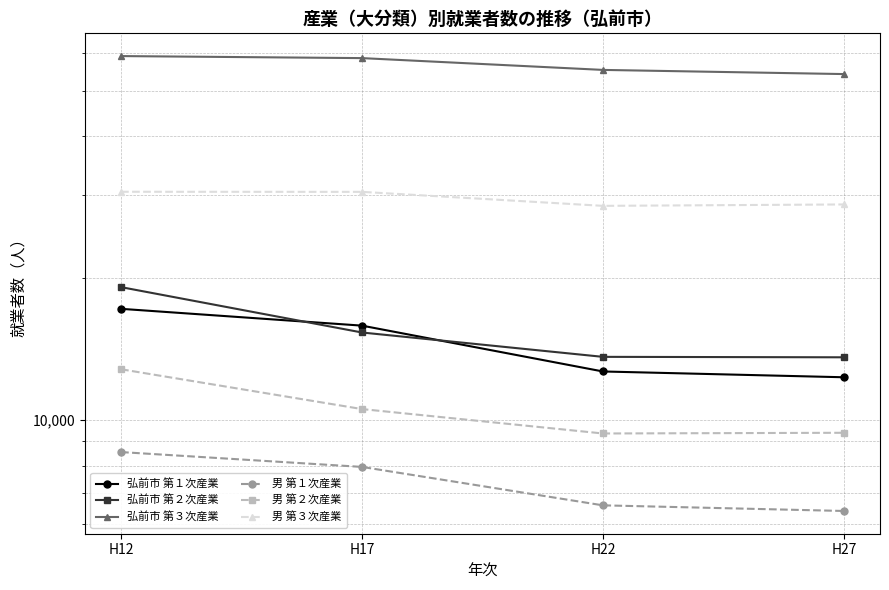

Rank the series at H12 from highest to lowest value.

弘前市 第３次産業, 男 第３次産業, 弘前市 第２次産業, 弘前市 第１次産業, 男 第２次産業, 男 第１次産業